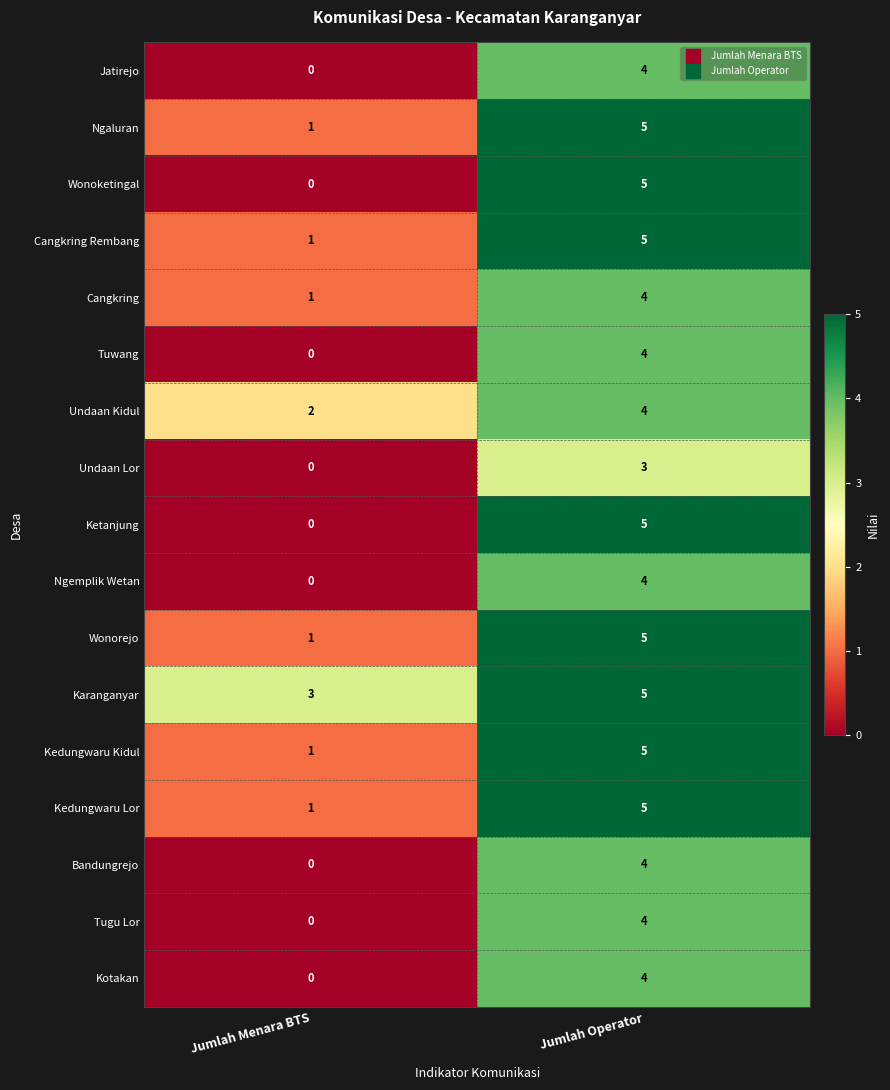

At which category is the sum across all series the highest?

Jumlah Operator